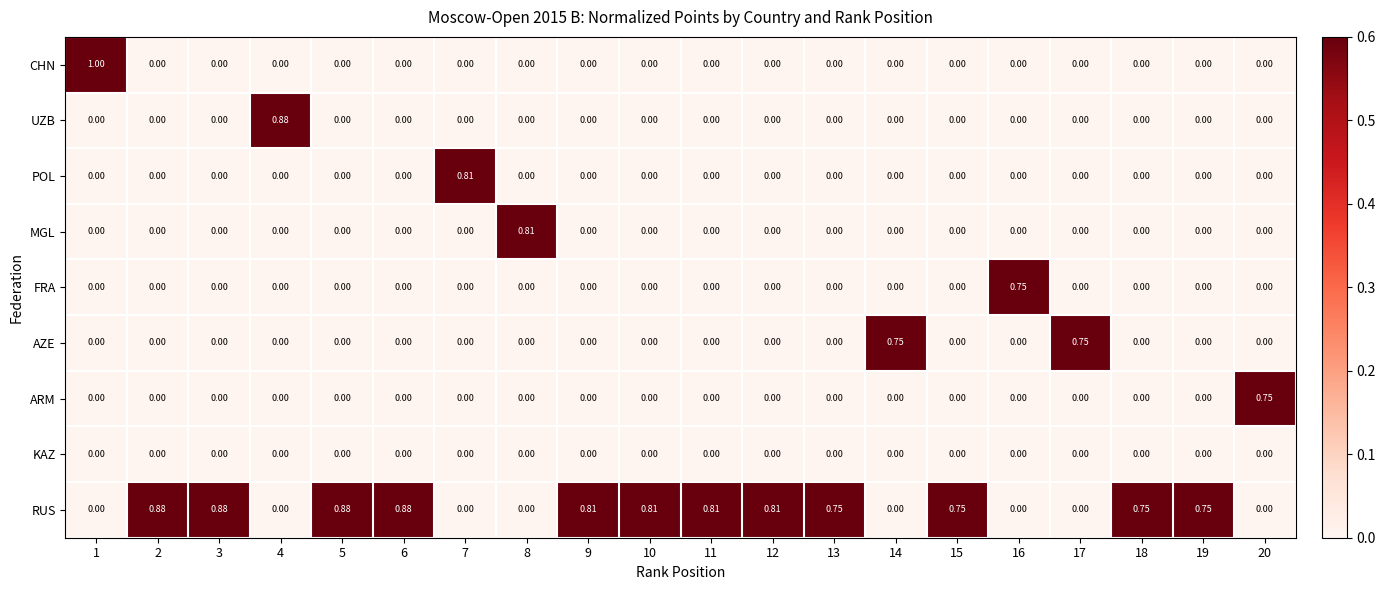

Which series has the largest range (max minus min)?

CHN